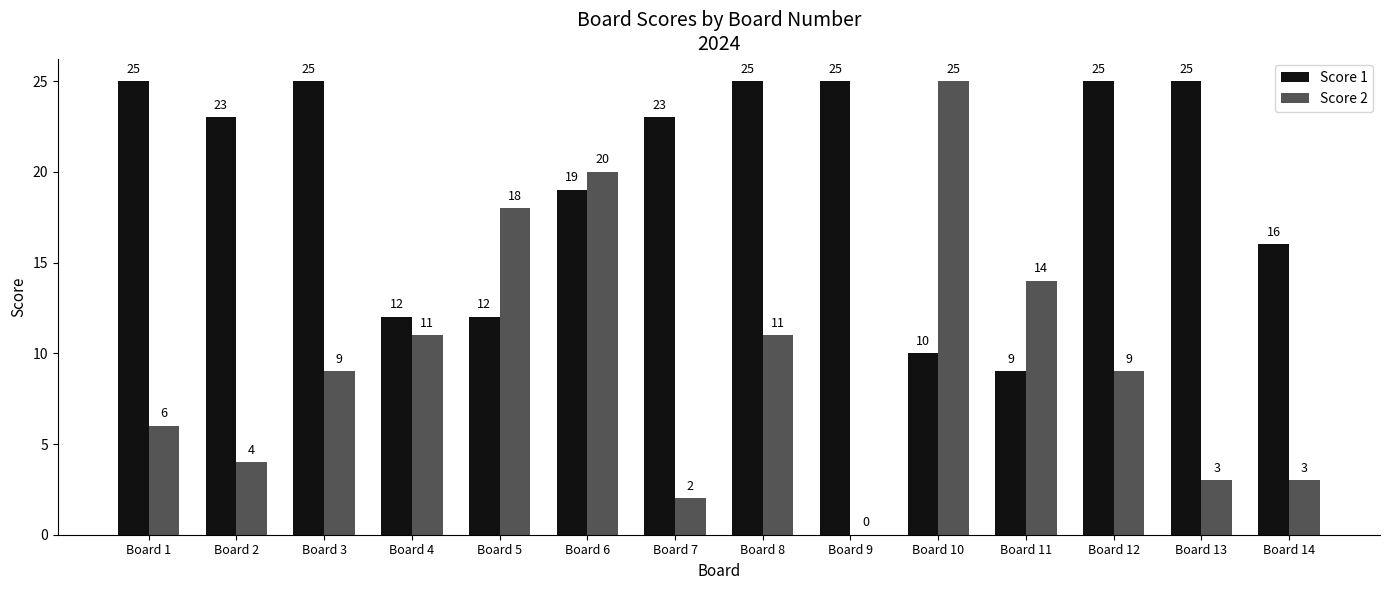

How many groups of bars are there?

14